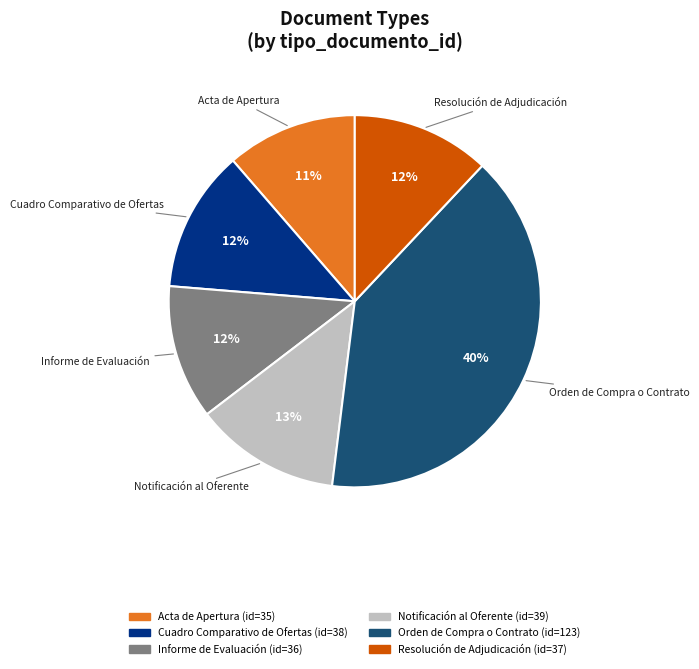

Is there any slice that represents more than half of the pie?

No